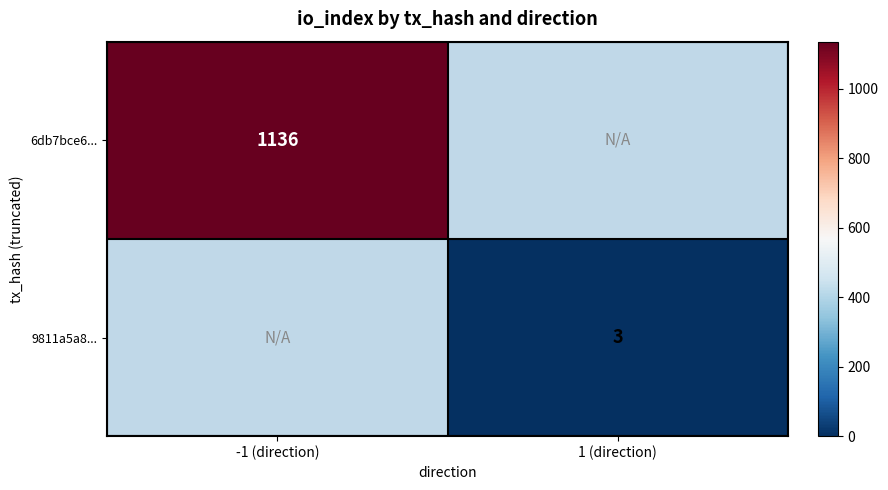

Is it true that 6db7bce6... equals 1525 at -1 (direction)?

False